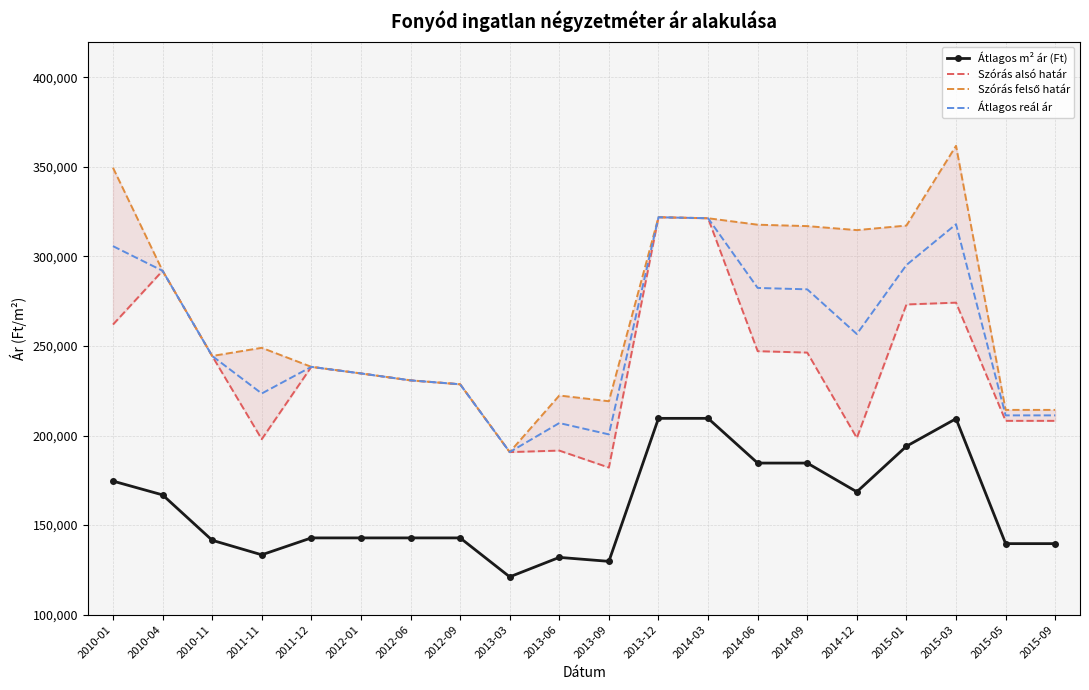

What is the label of the 6th point from the left?

2012-01